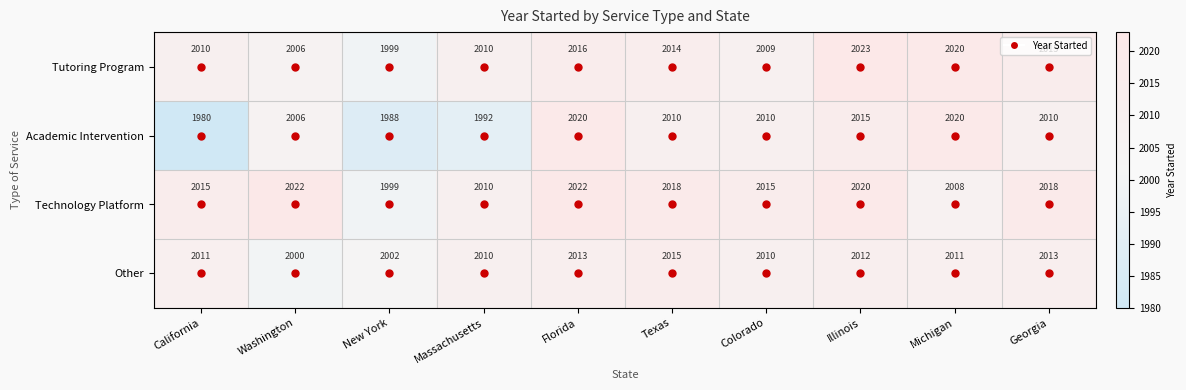

True or false: Academic Intervention has a value of 2010 at Texas.

True